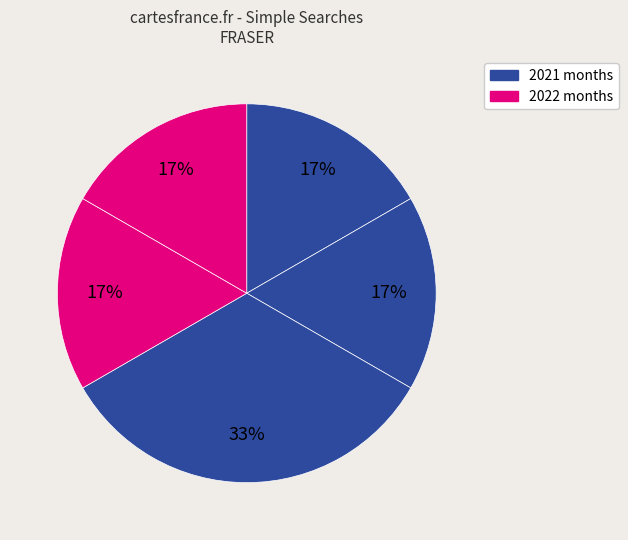

How many slices are in this pie chart?

5